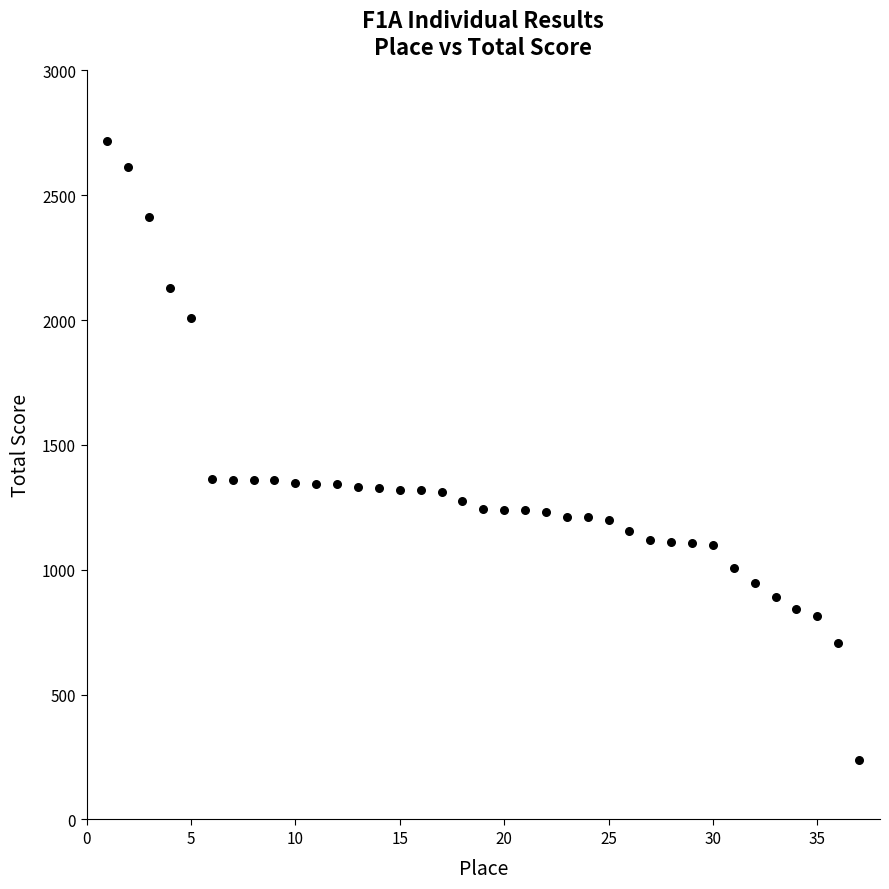

What is the range of Y values (max minus min)?

2475